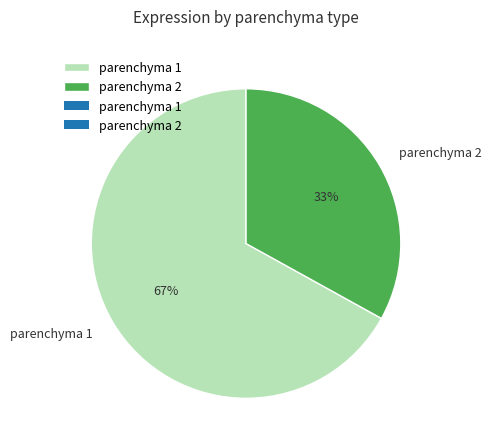

Which slice represents more than half of the pie?

parenchyma 1